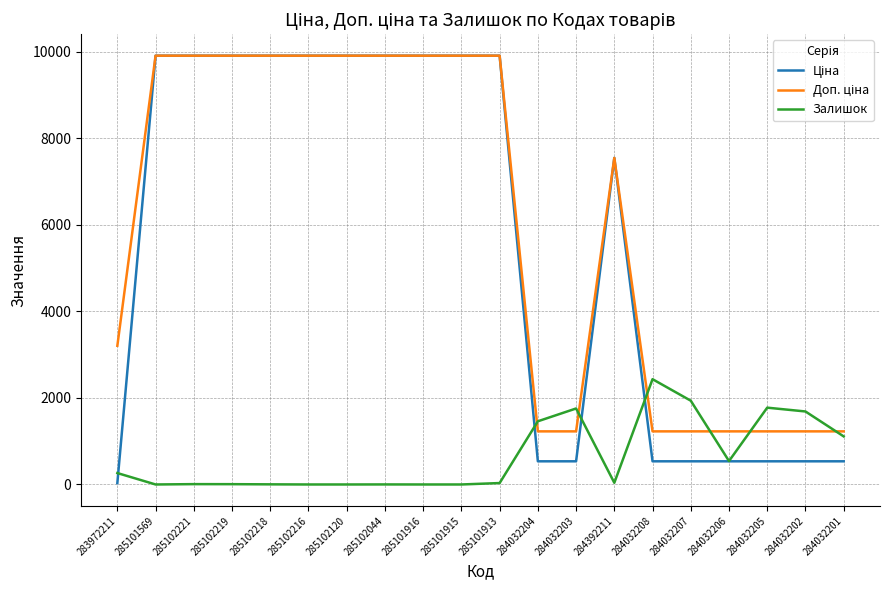

The Залишок series shows 582.9 at 284032207. True or false?

False